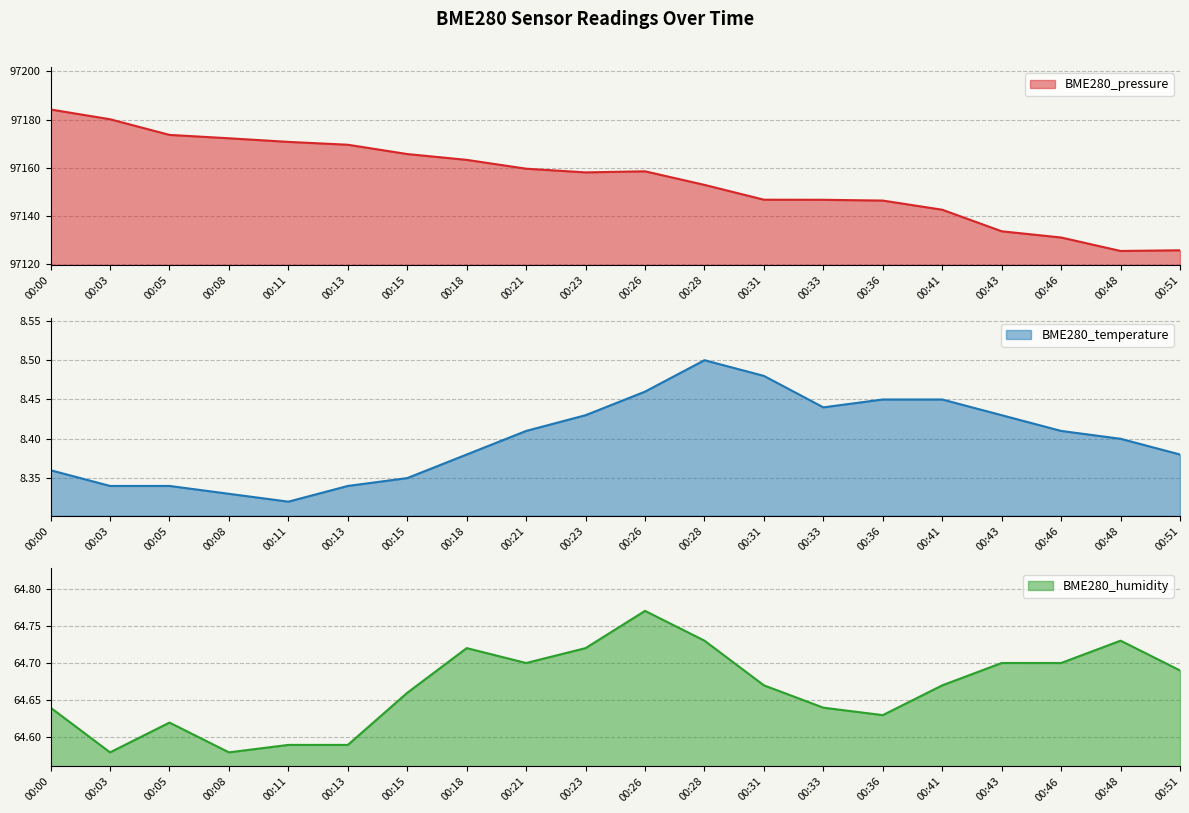

Is the value of BME280_pressure at 00:05 greater than the value of BME280_temperature at 00:51?

Yes